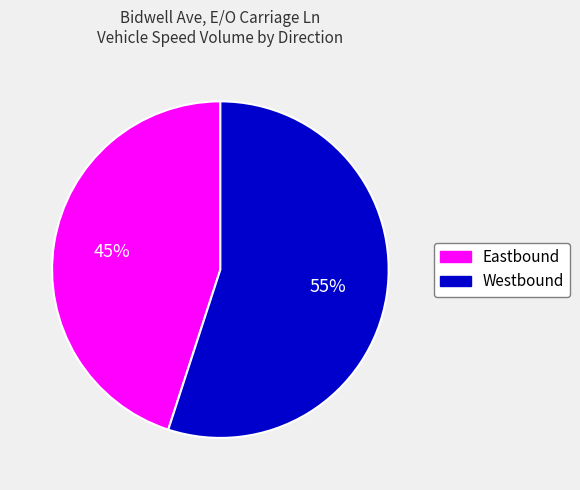

What is the ratio of the value at Westbound to the value at Eastbound?

1.2